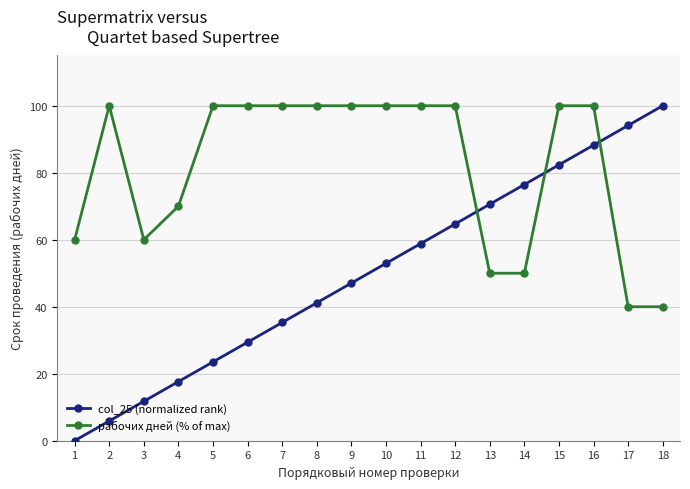

At how many categories does at least one series exceed 3?

18